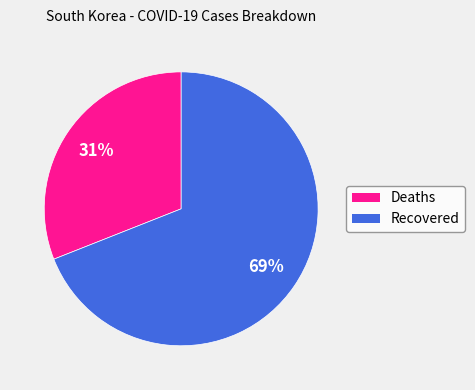

Does Deaths represent more than half of the total?

No